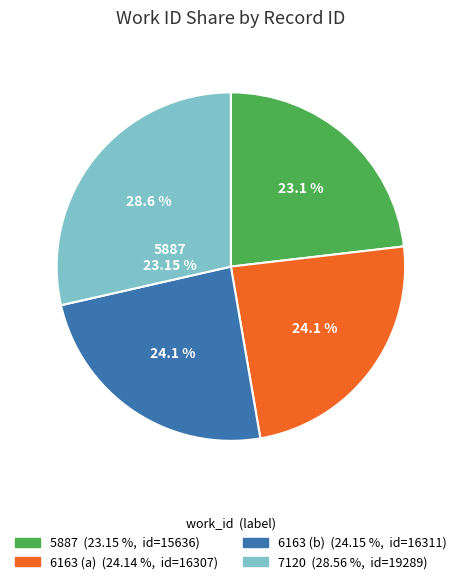

The 6163 (b) slice represents 33% of the pie. True or false?

False